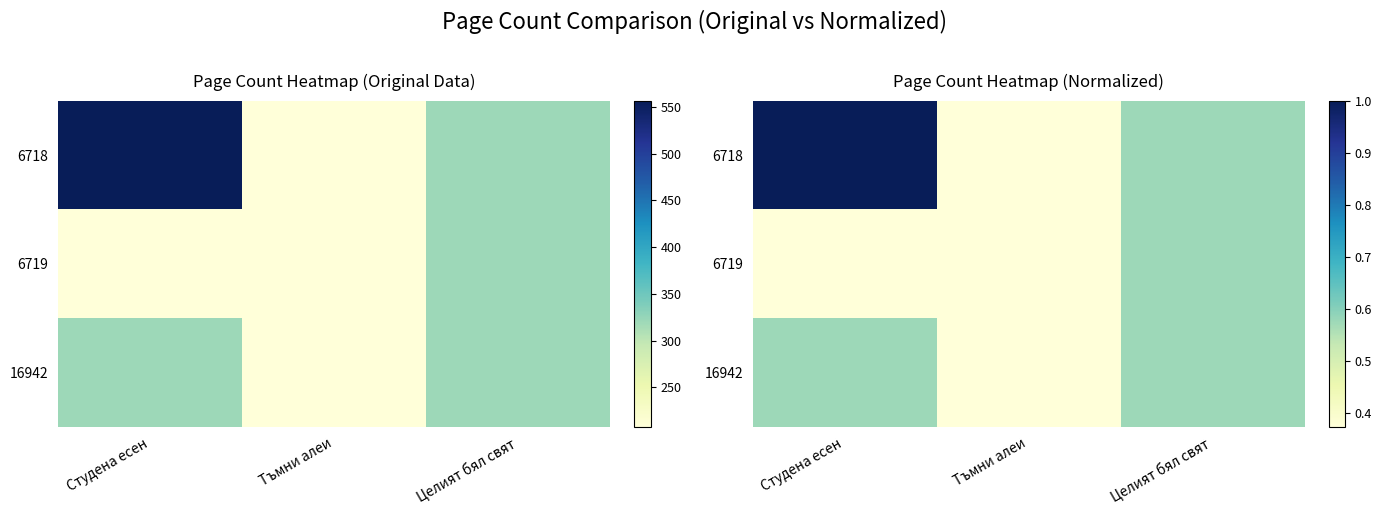

How many series are shown in this chart?

3